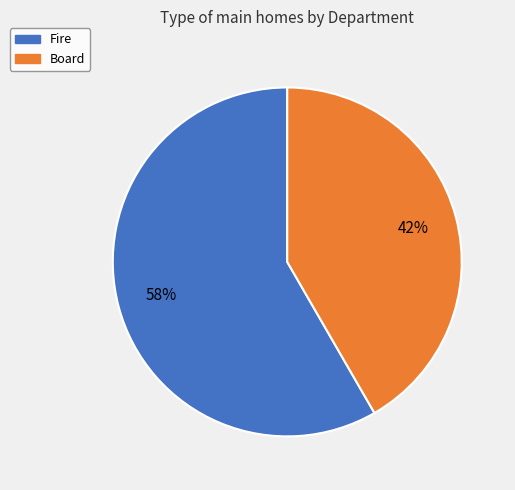

True or false: Fire accounts for 70% of the total.

False